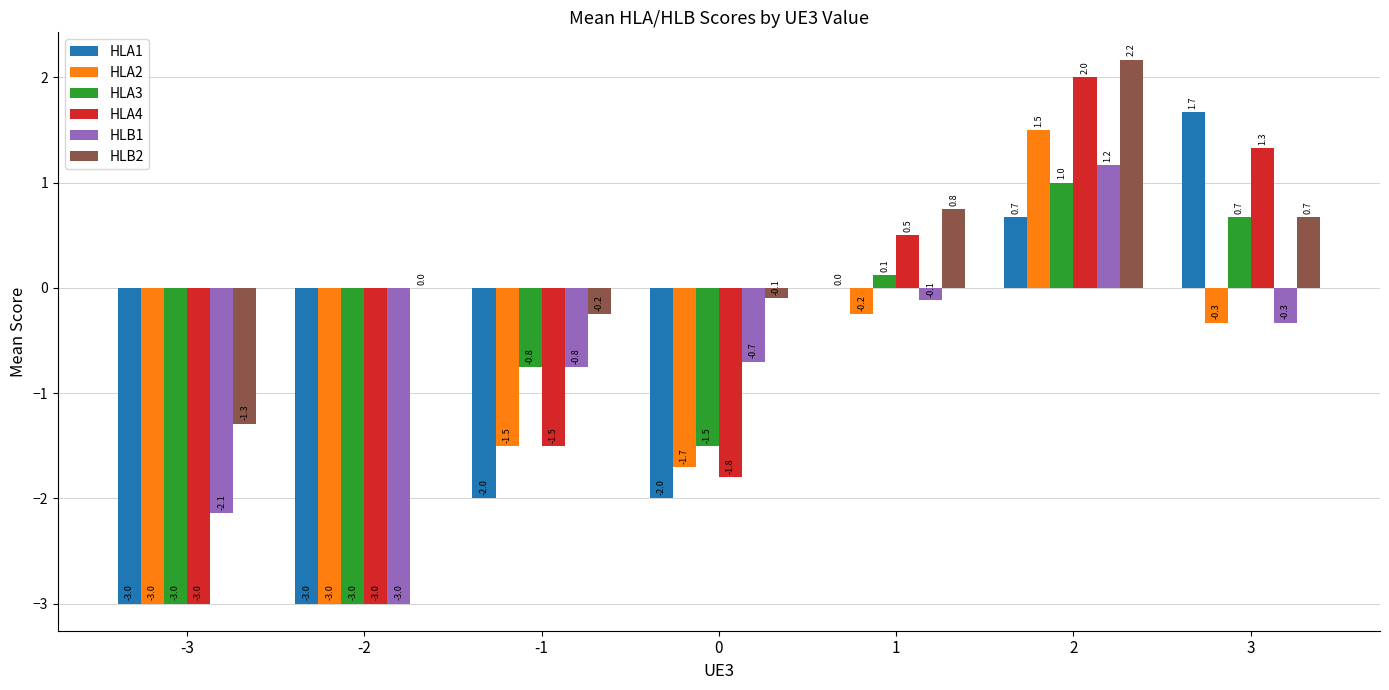

At which label does HLA4 reach its peak?

2